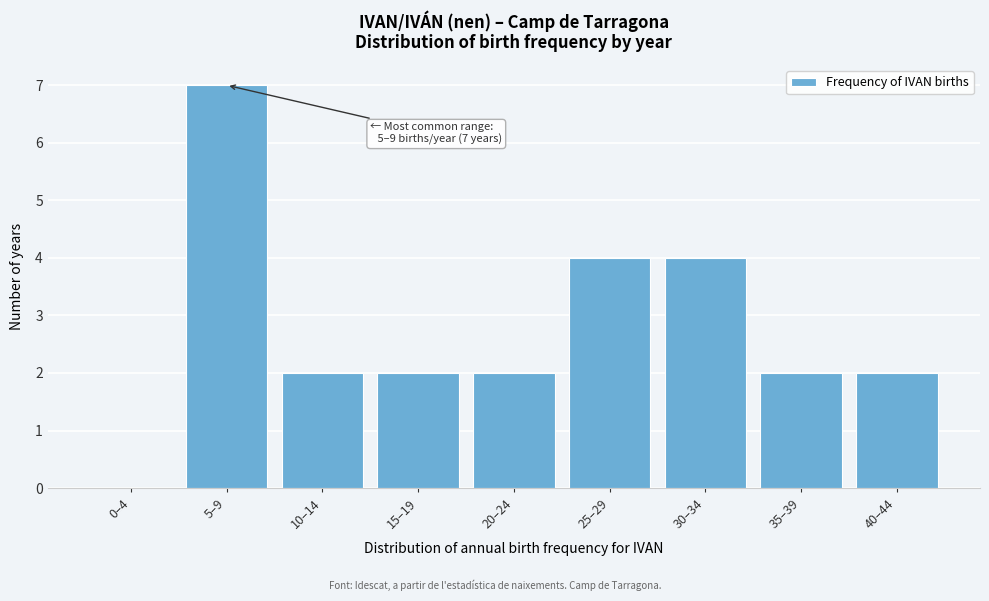

Reading left to right, transcribe all the data shown in this chart.

0–4=0	5–9=7	10–14=2	15–19=2	20–24=2	25–29=4	30–34=4	35–39=2	40–44=2